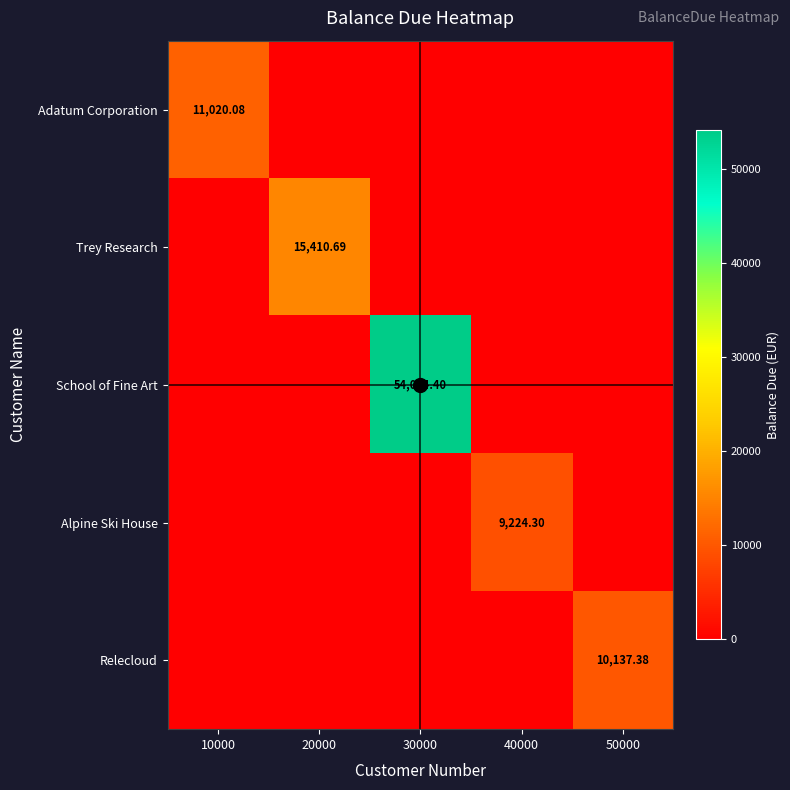

Is the value of Trey Research at 10000 greater than the value of Alpine Ski House at 50000?

No